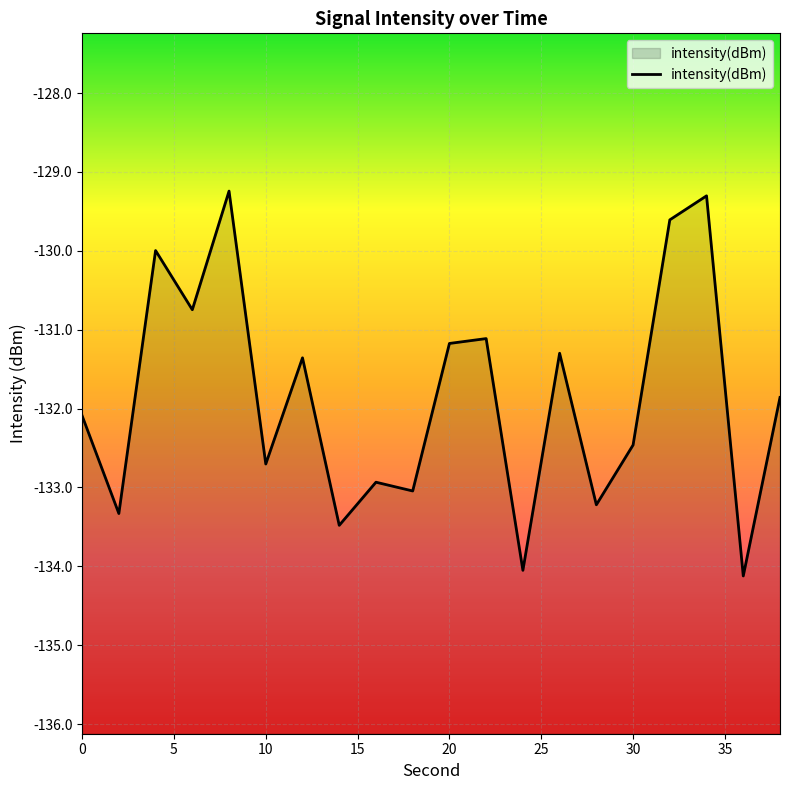

Reading left to right, what are all the values shown in this chart?

-132.1	-133.3	-130.0	-130.7	-129.2	-132.7	-131.4	-133.5	-132.9	-133.0	-131.2	-131.1	-134.1	-131.3	-133.2	-132.5	-129.6	-129.3	-134.1	-131.9